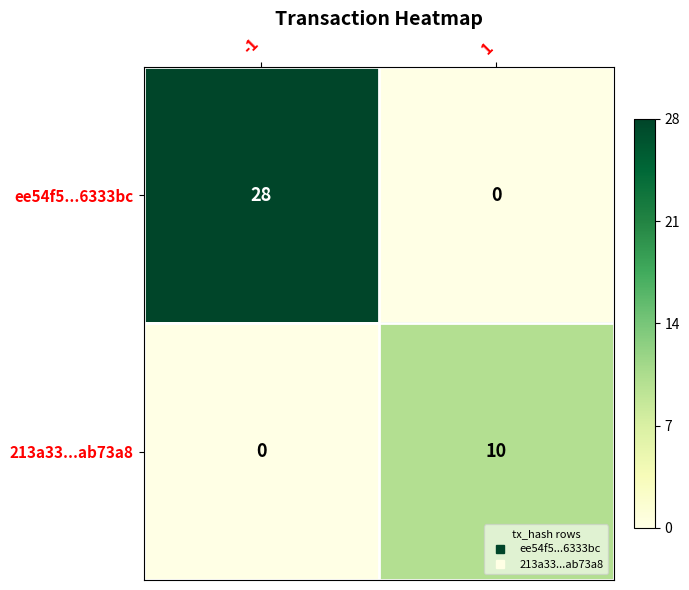

What is the sum of the 213a33...ab73a8 values at -1 and 1?

10